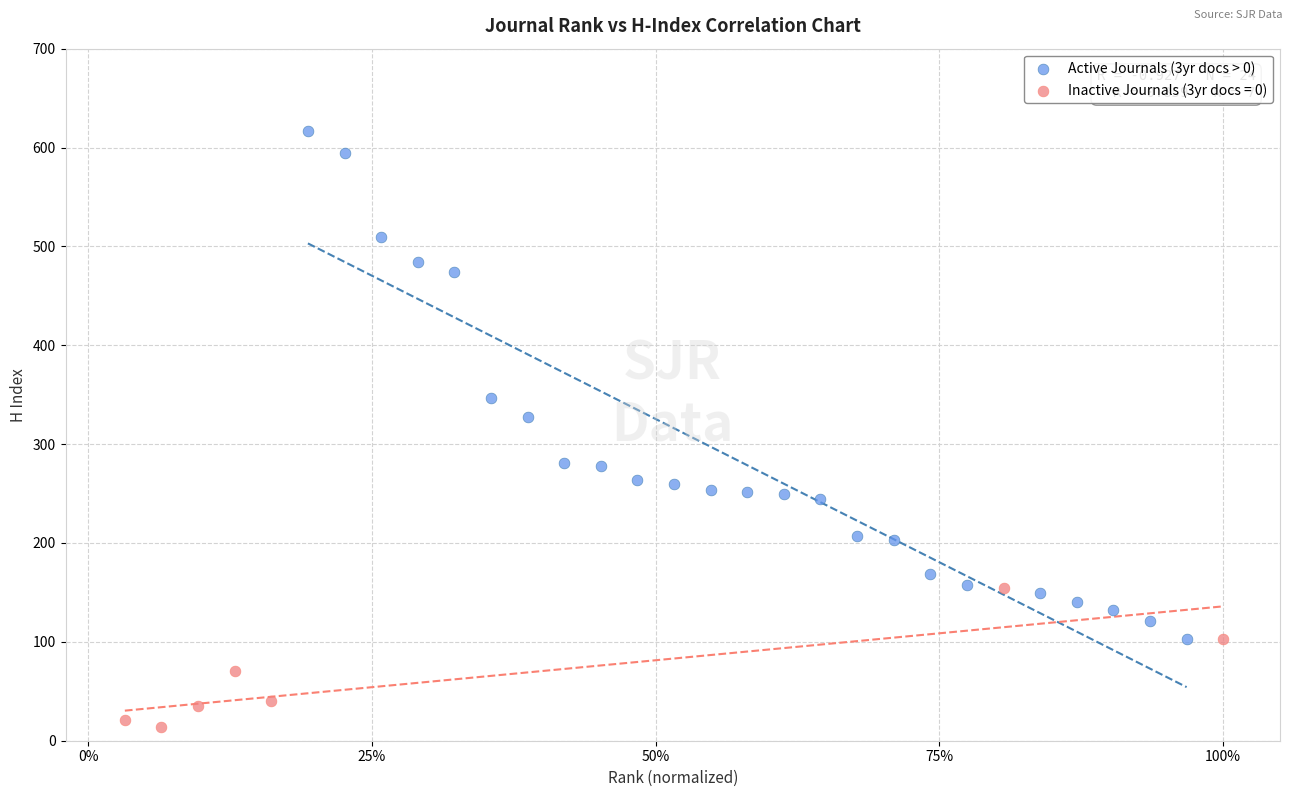

Which series reaches the maximum Y coordinate?

Active Journals (3yr docs > 0)